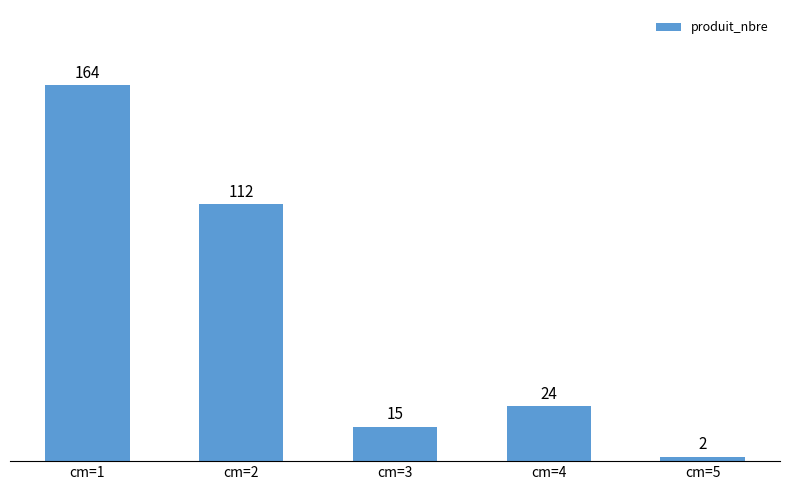

Where does the data first go above 24?

cm=1